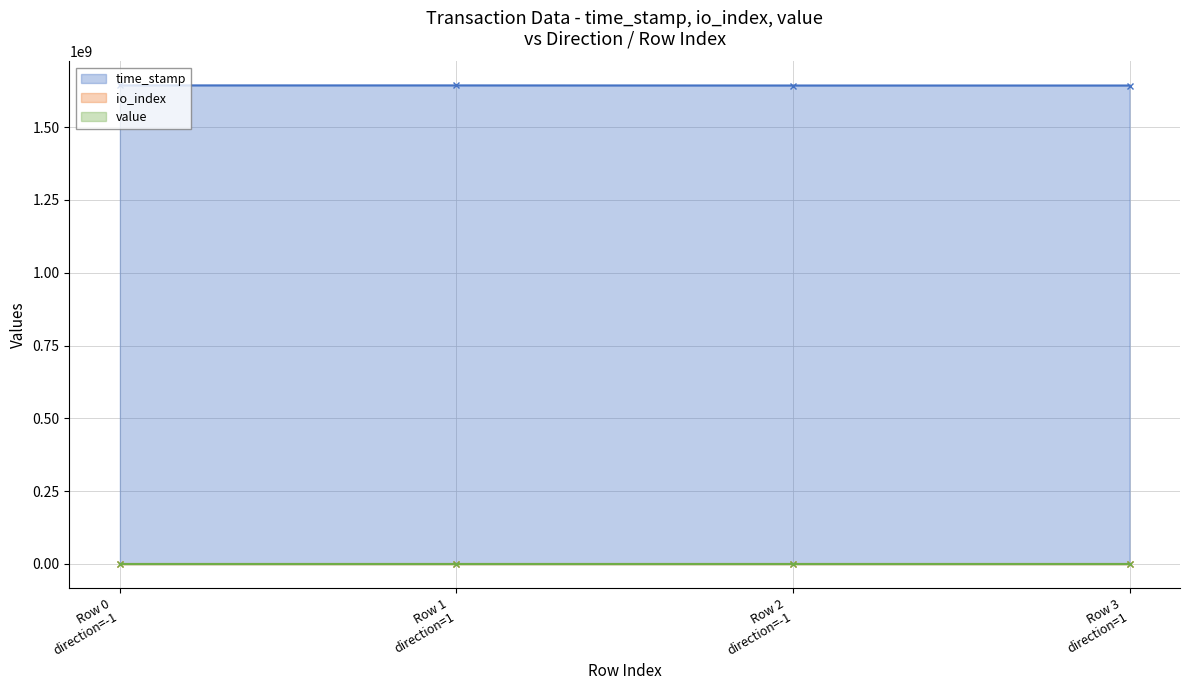

Which series changed the most between Row 2
direction=-1 and Row 3
direction=1?

time_stamp line